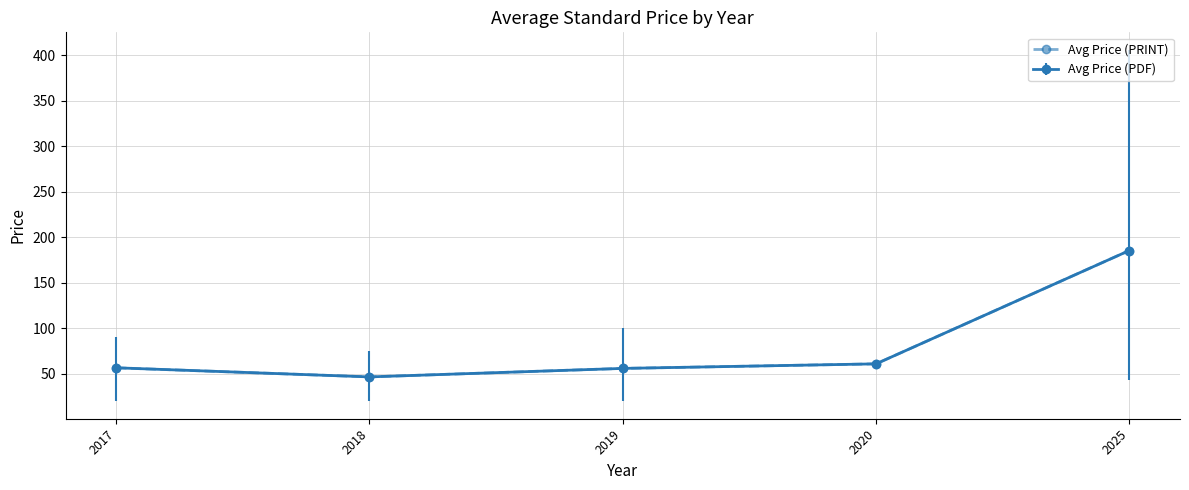

What is the maximum value shown in the chart?

185.5